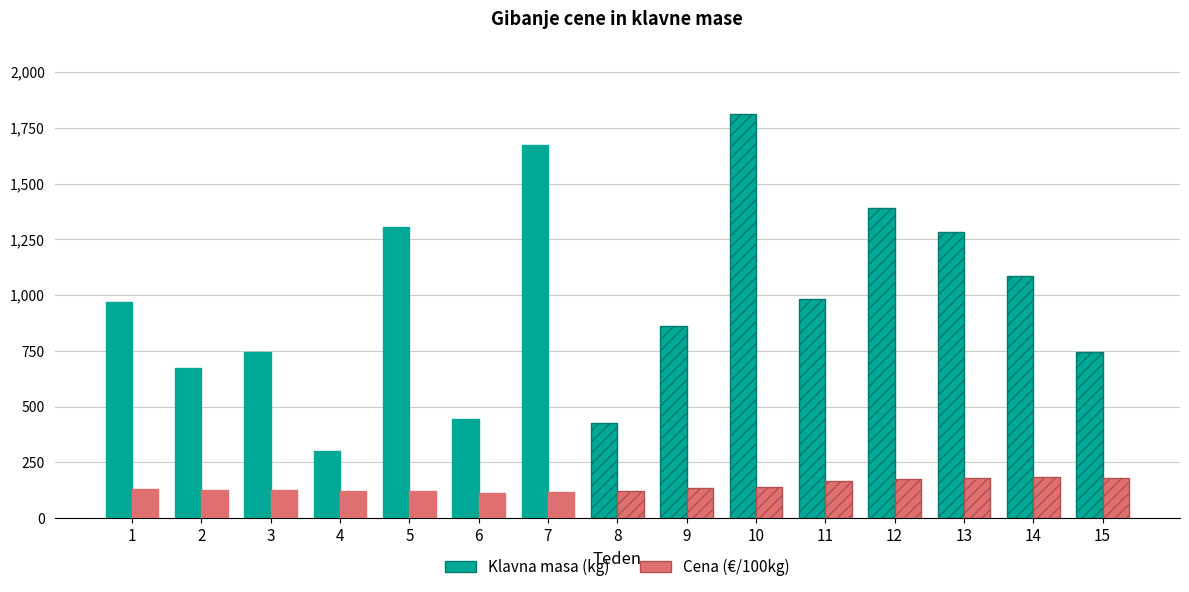

What is the sum of all Klavna masa (kg) values?

14695.0